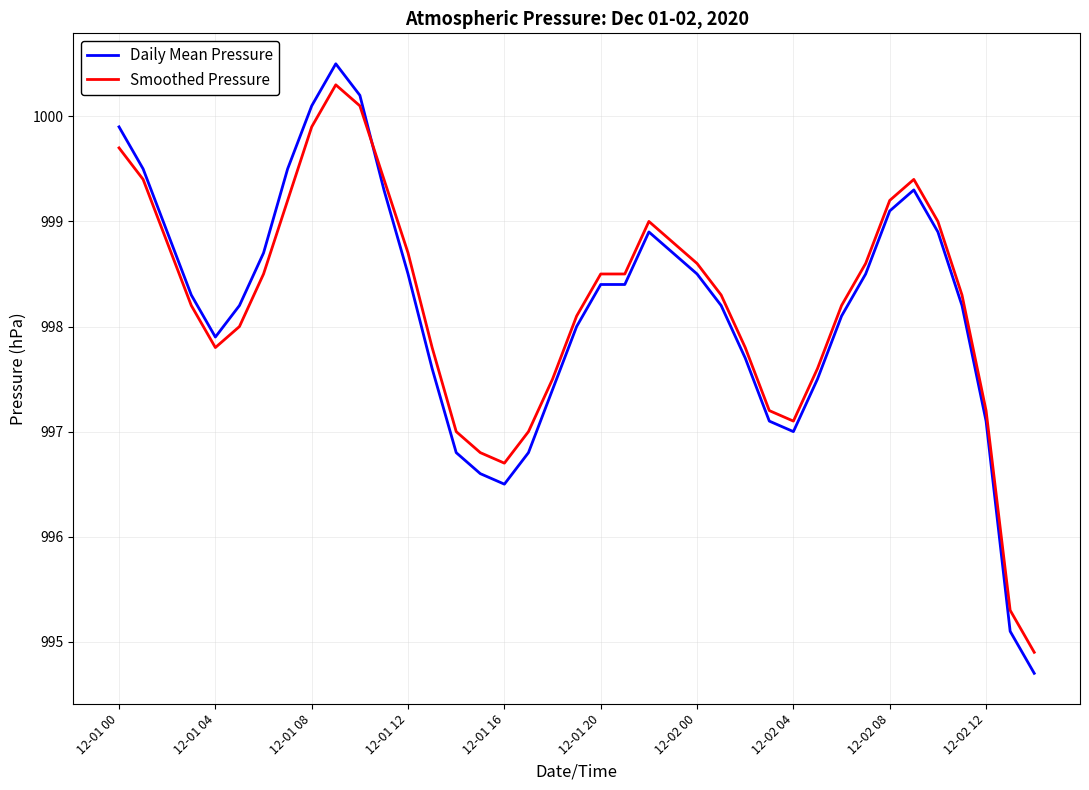

What is the maximum value shown in the chart?

1000.5